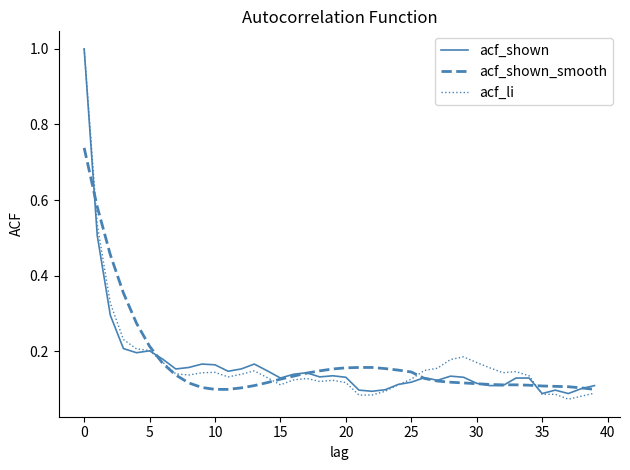

What is the maximum value shown in the chart?

1.0